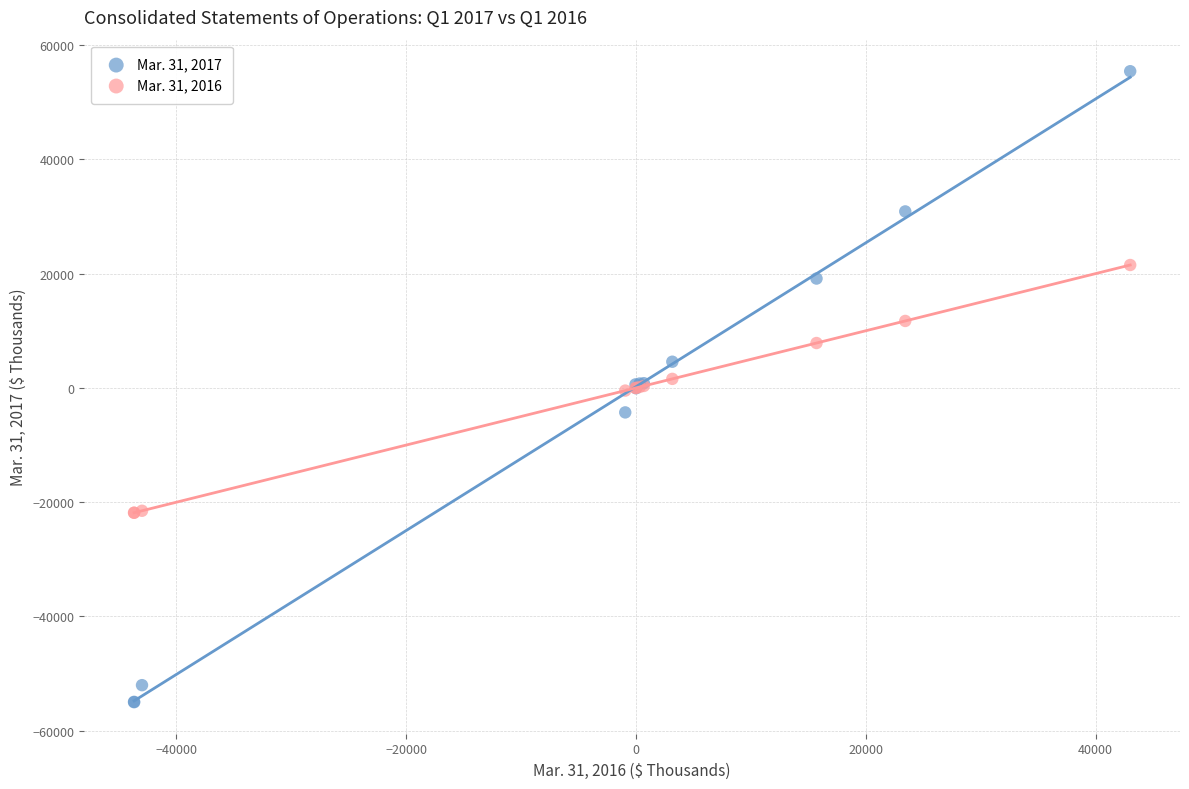

Which series reaches the minimum Y coordinate?

Mar. 31, 2017